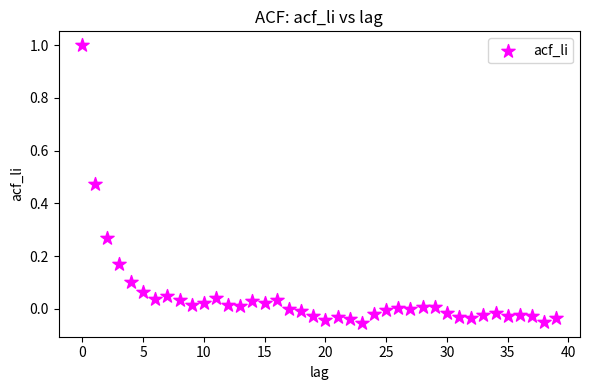

What is the range of Y values (max minus min)?

1.1